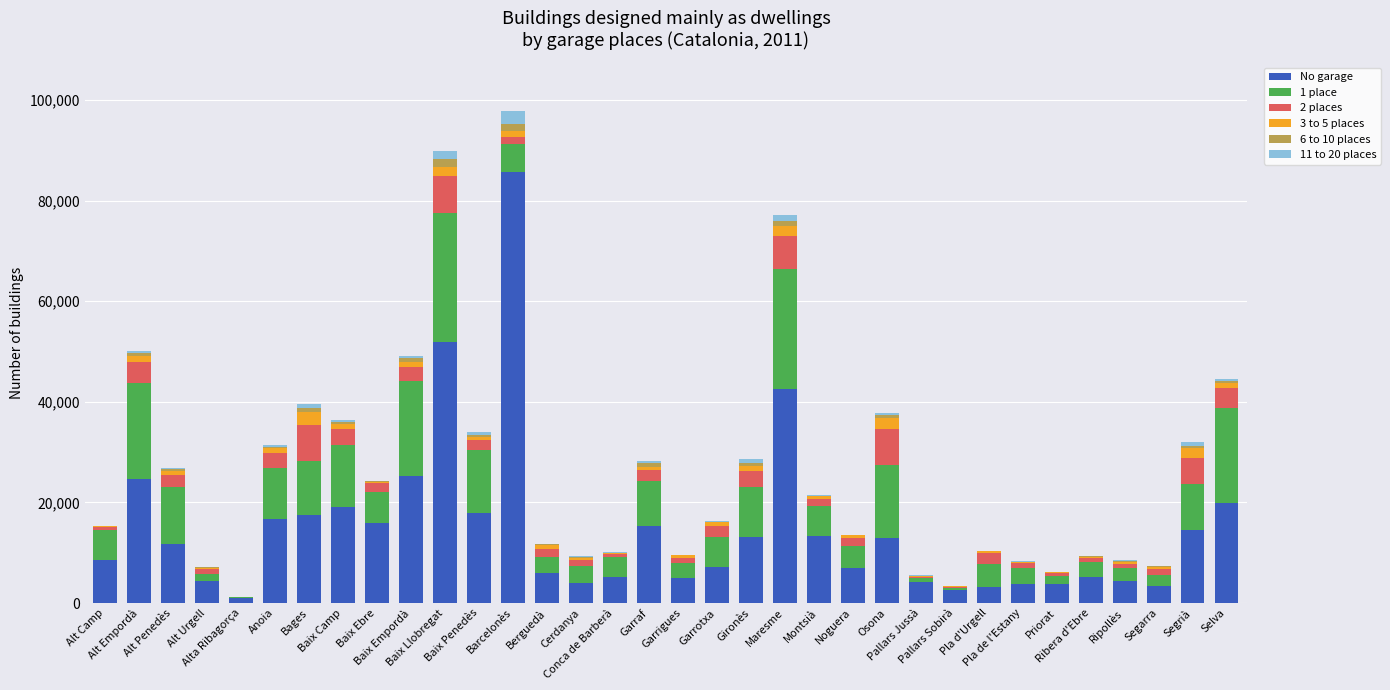

What is the sum of all No garage values?

496944